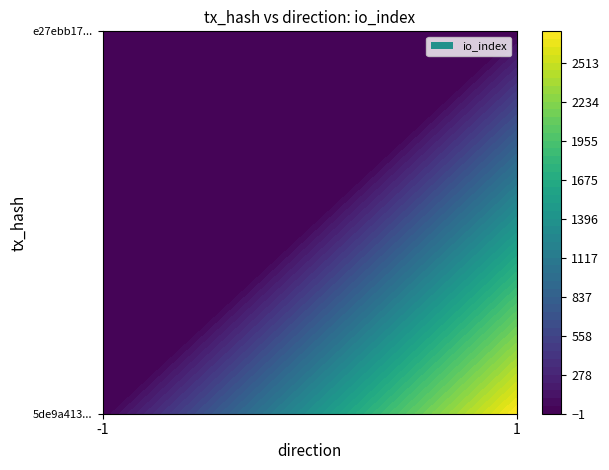

Reading right to left, transcribe all the data shown in this chart.

5de9a413a9b3e6a827271a04407a46e21c141ec: 1=2737	-1=-1
e27ebb1785c98c6b941cce627338819491aa4ca: 1=18	-1=1